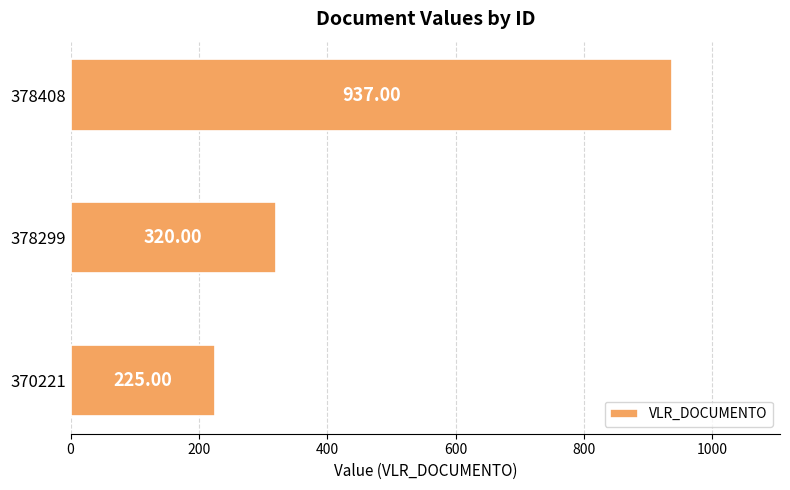

What is the sum of the values at 378299 and 378408?

1257